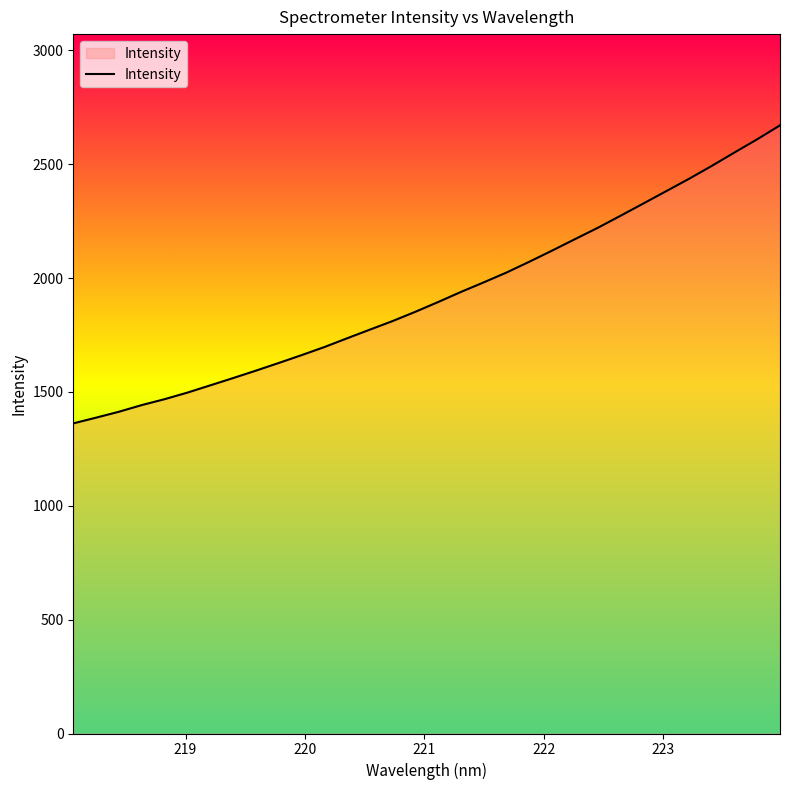

Reading left to right, list all the values displayed in this chart.

1361.9	1387.1	1413.0	1442.3	1468.2	1497.1	1528.9	1560.8	1593.5	1627.1	1661.5	1697.0	1735.6	1773.7	1811.5	1852.3	1895.1	1939.5	1981.5	2024.8	2072.1	2121.0	2171.2	2220.8	2273.9	2327.6	2381.6	2435.8	2492.5	2551.6	2609.7	2670.9